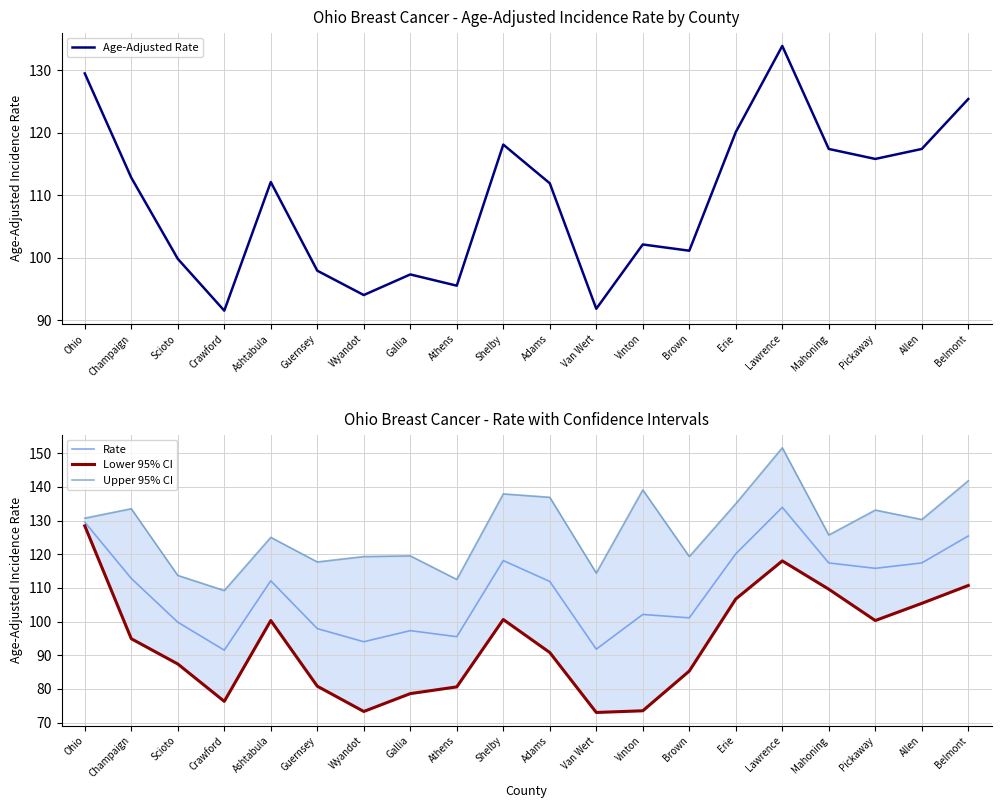

Reading left to right, transcribe all the data shown in this chart.

Age-Adjusted Rate: 129.5	112.8	99.8	91.5	112.1	97.9	94.0	97.3	95.5	118.1	111.9	91.8	102.1	101.1	120.1	133.9	117.4	115.8	117.4	125.4
Rate: 129.5	112.8	99.8	91.5	112.1	97.9	94.0	97.3	95.5	118.1	111.9	91.8	102.1	101.1	120.1	133.9	117.4	115.8	117.4	125.4
Lower 95% CI: 128.4	94.9	87.4	76.3	100.3	80.8	73.3	78.6	80.6	100.6	90.8	73.0	73.5	85.3	106.7	118.0	109.6	100.3	105.4	110.7
Upper 95% CI: 130.7	133.5	113.7	109.2	125.0	117.7	119.3	119.5	112.5	137.9	136.9	114.4	139.1	119.3	135.0	151.6	125.7	133.1	130.3	141.8